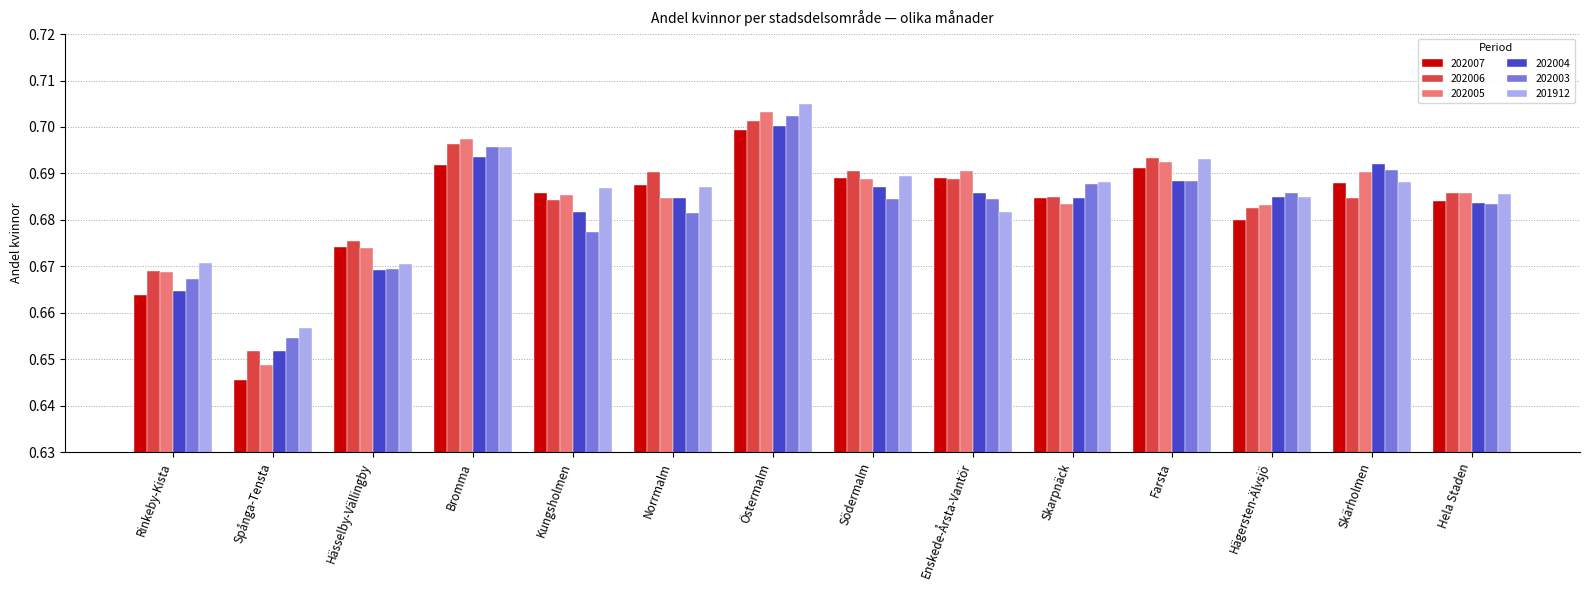

What is the sum of all 202007 values?

9.6